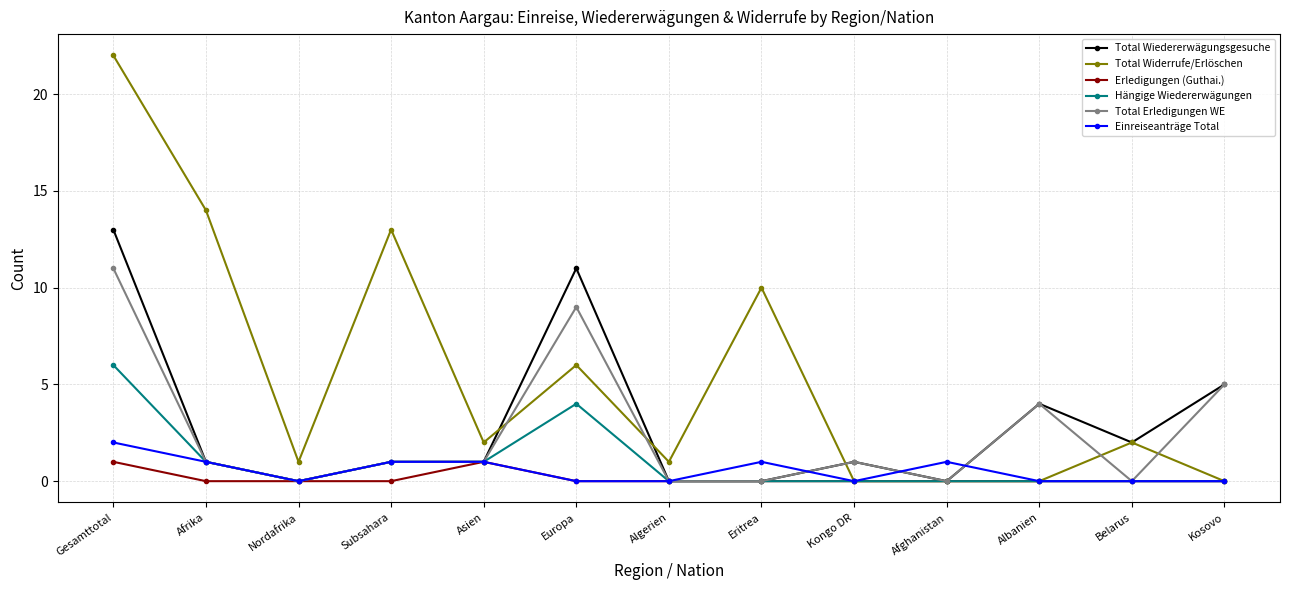

What is the label of the 8th point from the left?

Eritrea